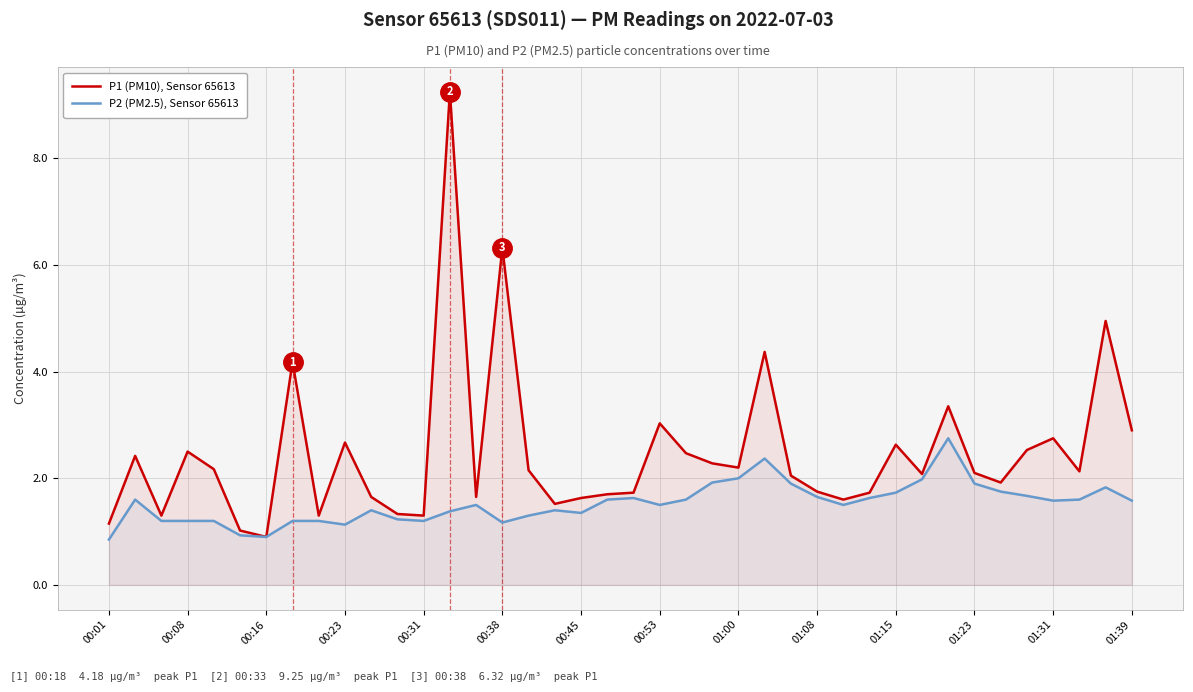

Rank the series by their average value, from highest to lowest.

P1 (PM10), Sensor 65613, P2 (PM2.5), Sensor 65613